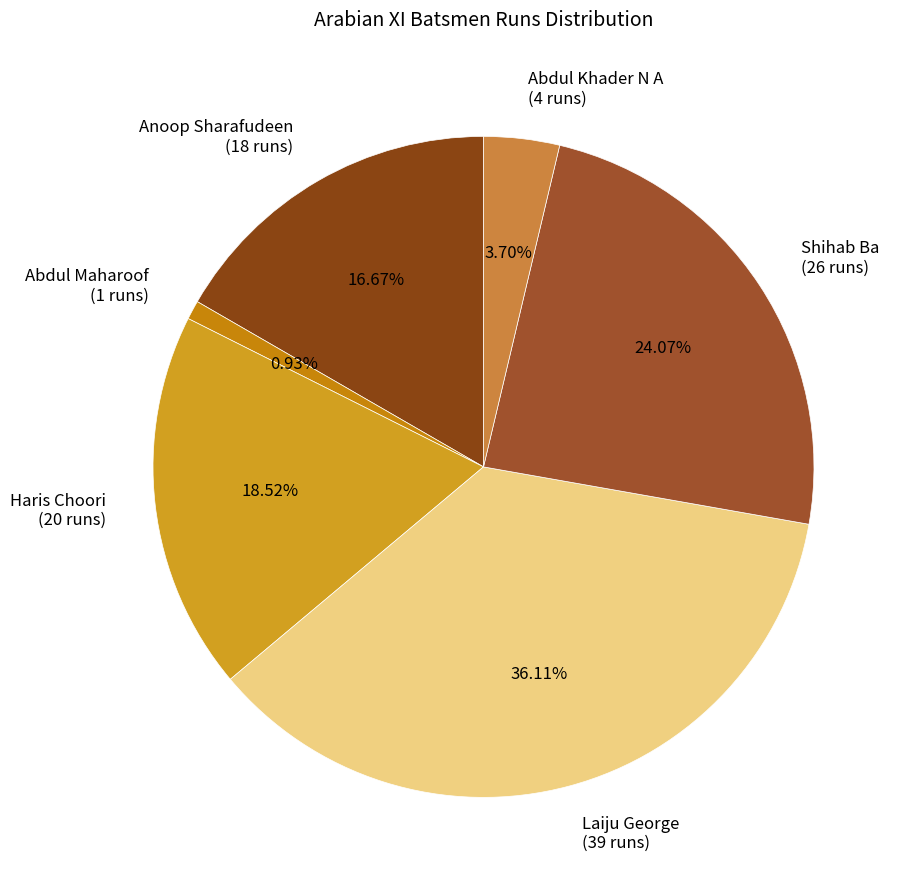

Do Shihab Ba (26 runs) and Abdul Khader N A (4 runs) together represent more than half of the pie?

No